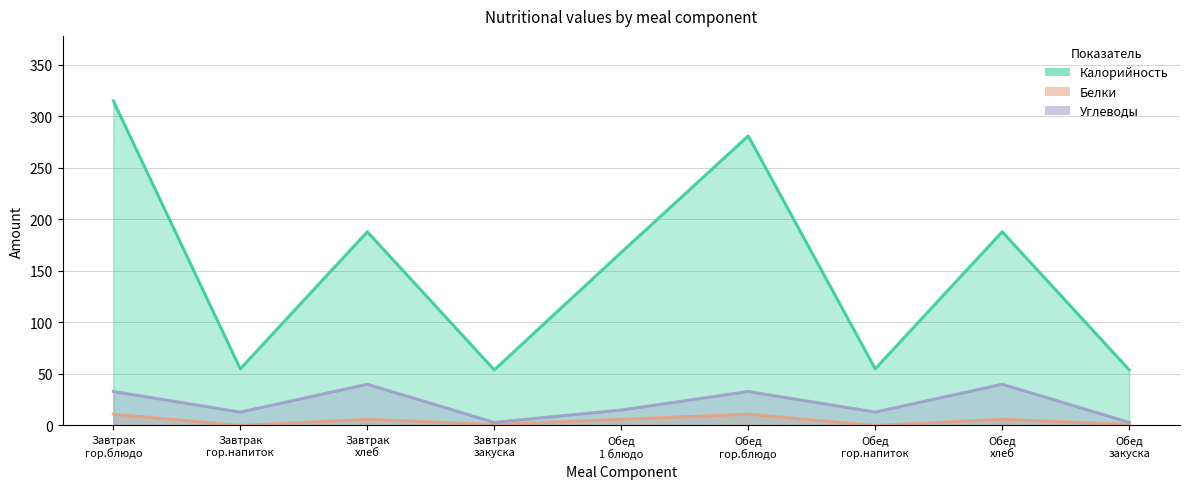

Reading right to left, extract all data points from this chart.

Калорийность: 54	188	55	281	168	54	188	55	315
Белки: 1	6	0	11	6	1	6	0	11
Углеводы: 3	40	13	33	15	3	40	13	33